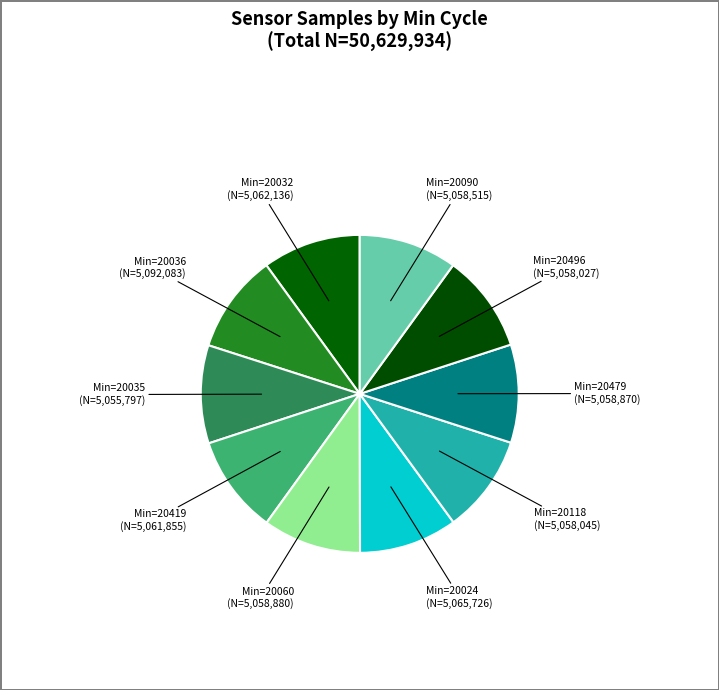

How many slices are in this pie chart?

10